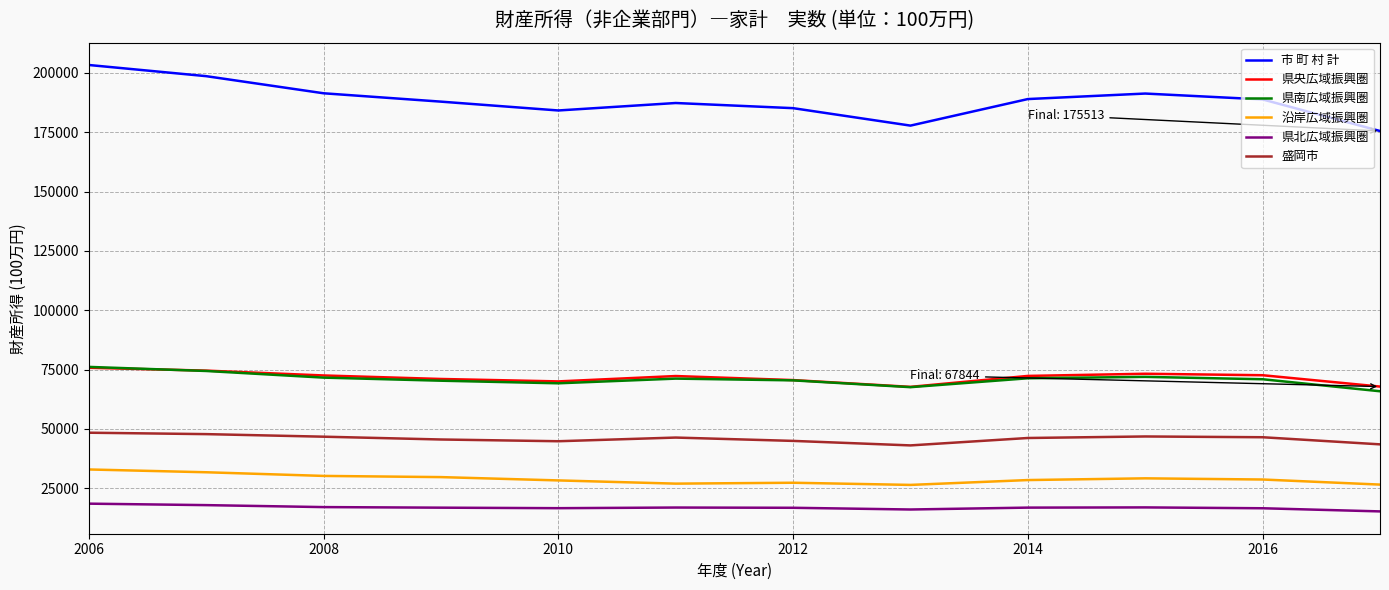

True or false: 沿岸広域振興圏 and 県央広域振興圏 intersect in this chart.

False